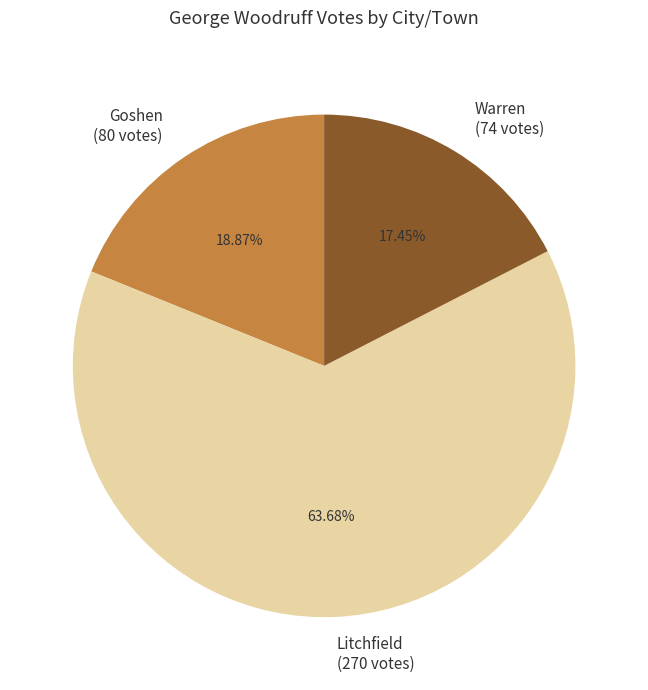

Approximately how many times larger is the value at Litchfield (270 votes) compared to Warren (74 votes)?

3.6